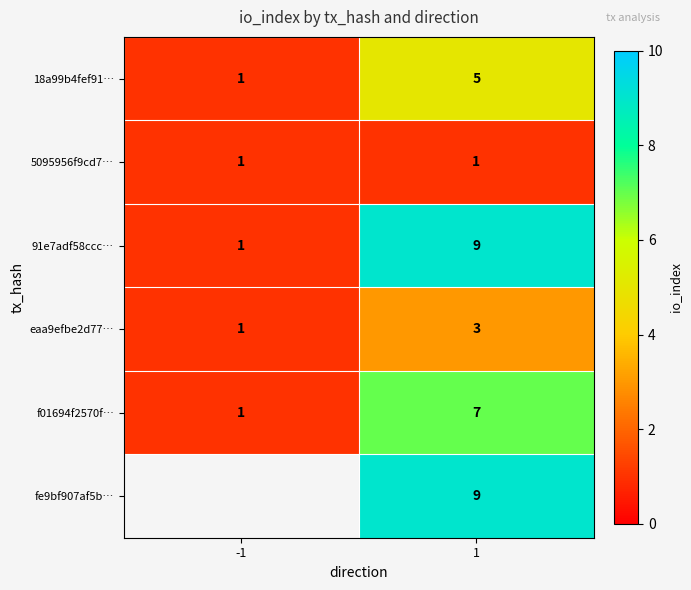

What is the difference between the f01694f2570f… values at 1 and -1?

6